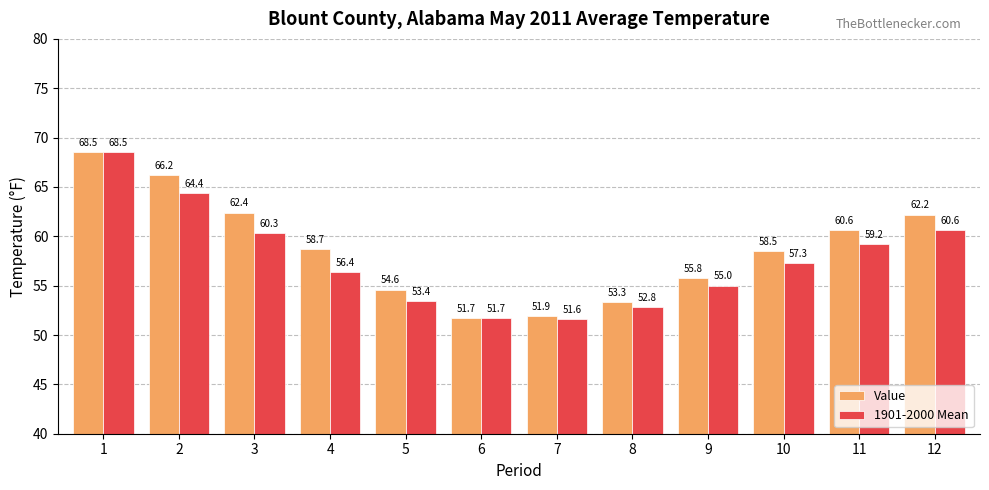

At 10, list the series in order from largest to smallest.

Value, 1901-2000 Mean